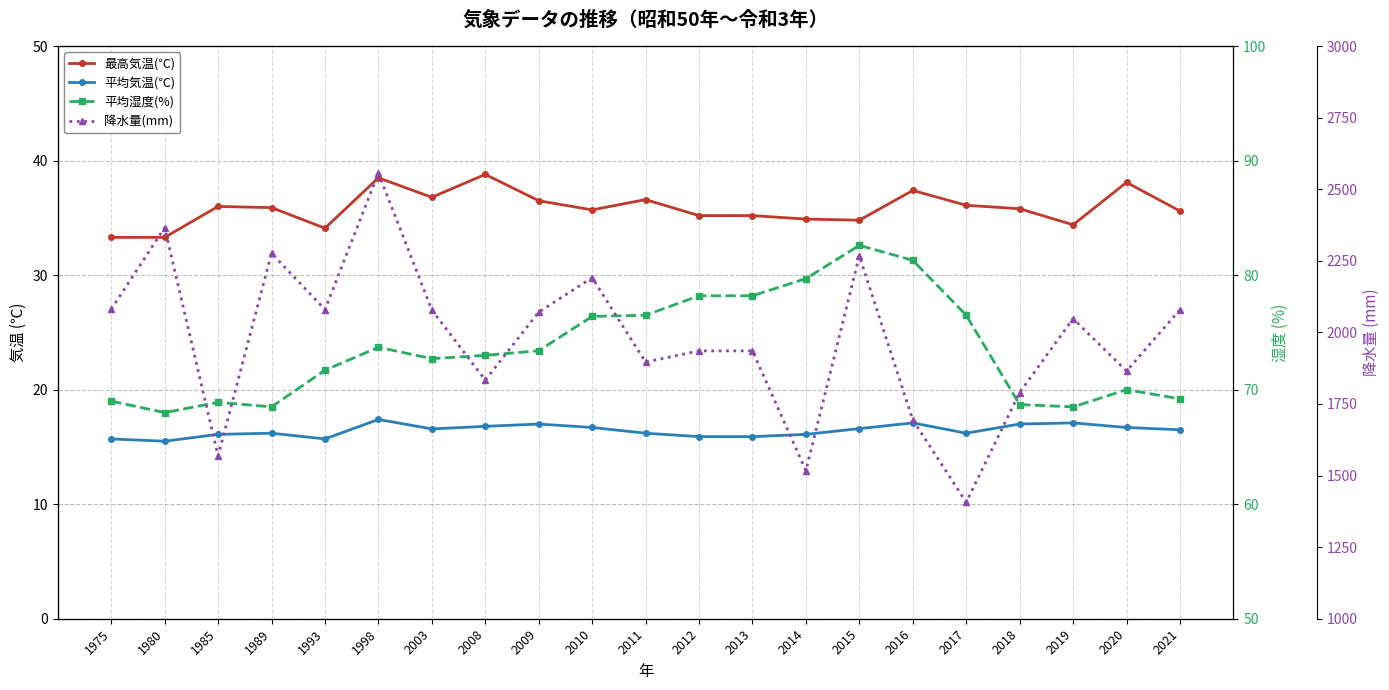

What is the total value across all series at 1980?

2482.8